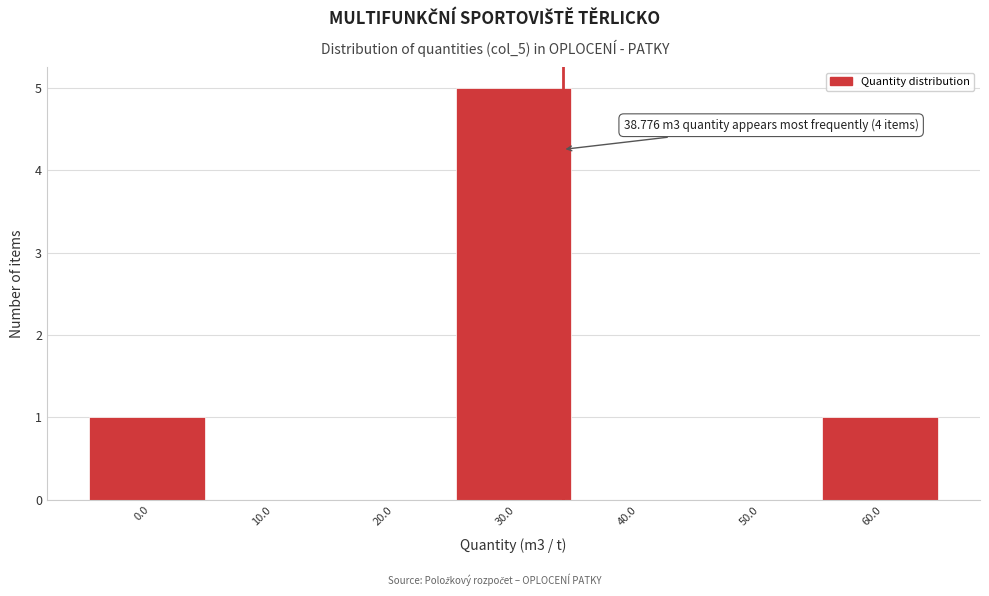

Reading left to right, list all the values displayed in this chart.

0.0=1	10.0=0	20.0=0	30.0=5	40.0=0	50.0=0	60.0=1